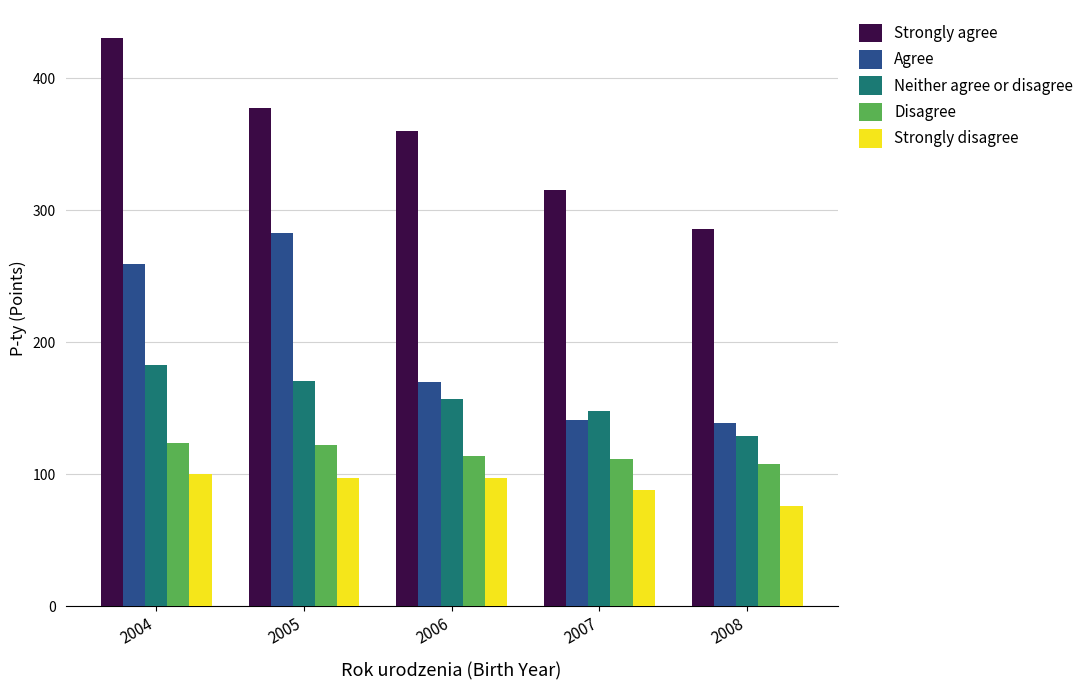

At which label does Agree reach its peak?

2005